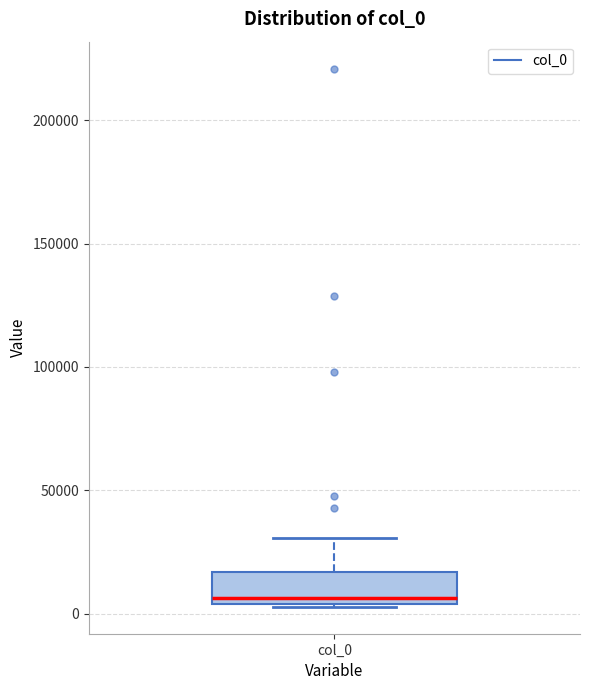

Read this box plot against the y-axis: the position of the median line, the range covered by the box, and the ends of both whiskers. The values are not printed on the chart, so give them approximately, as read against the axis.

median 5000 (just above the box's lower edge), box 5000 to 15000, whiskers 5000 to 30000